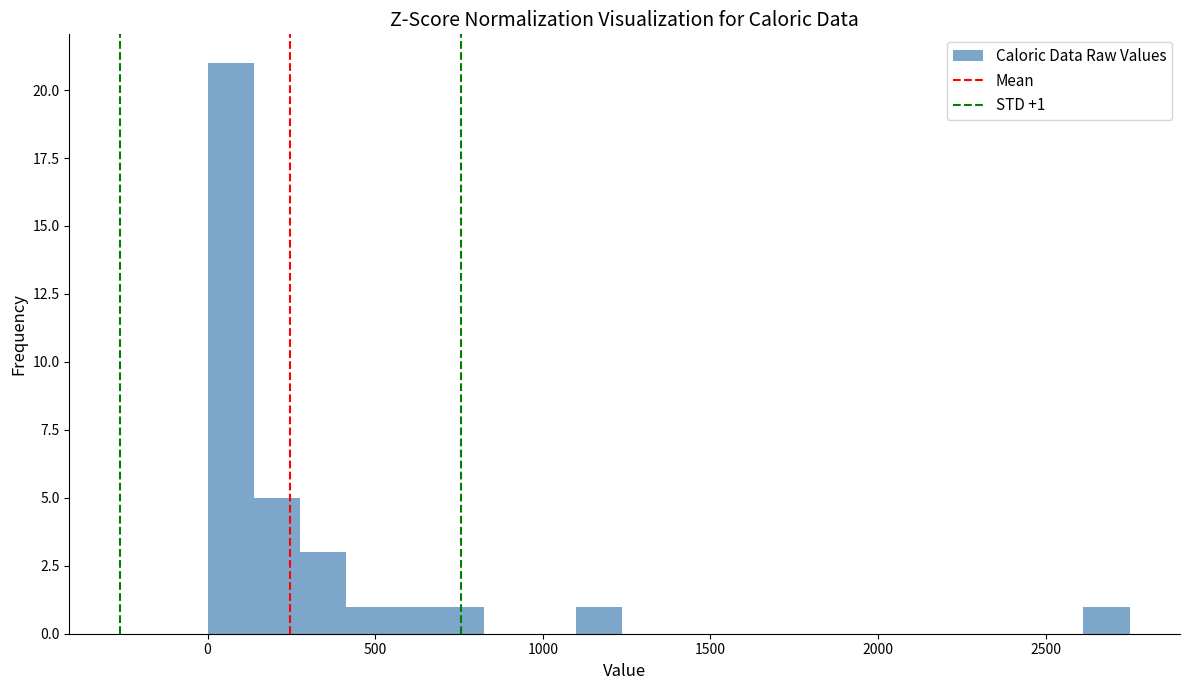

Read against the x-axis, roughly where is the centre of the tallest bar?

50